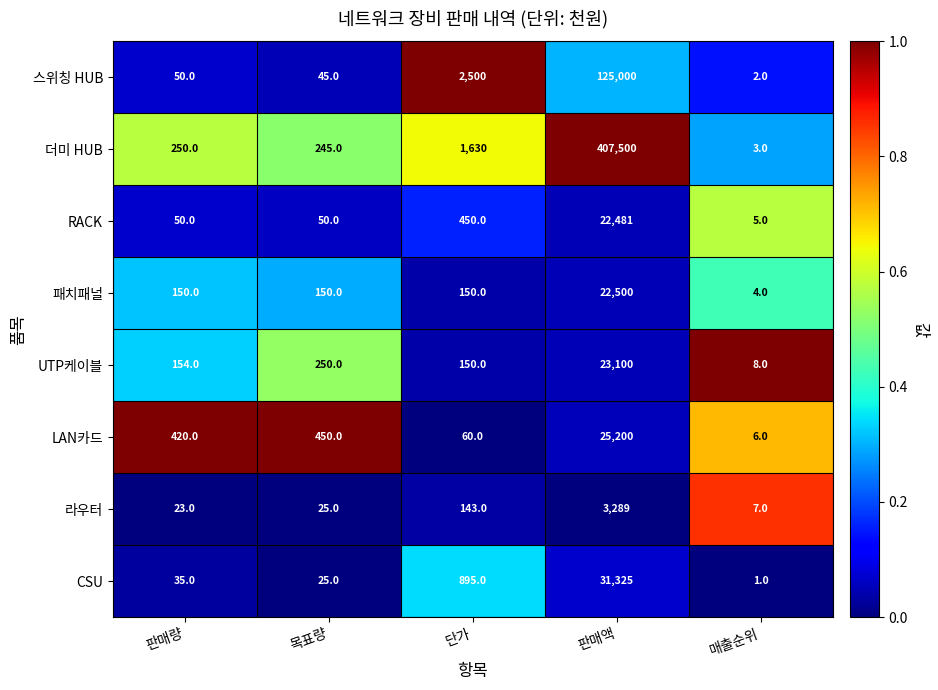

Is it true that 더미 HUB equals 1630 at 단가?

True